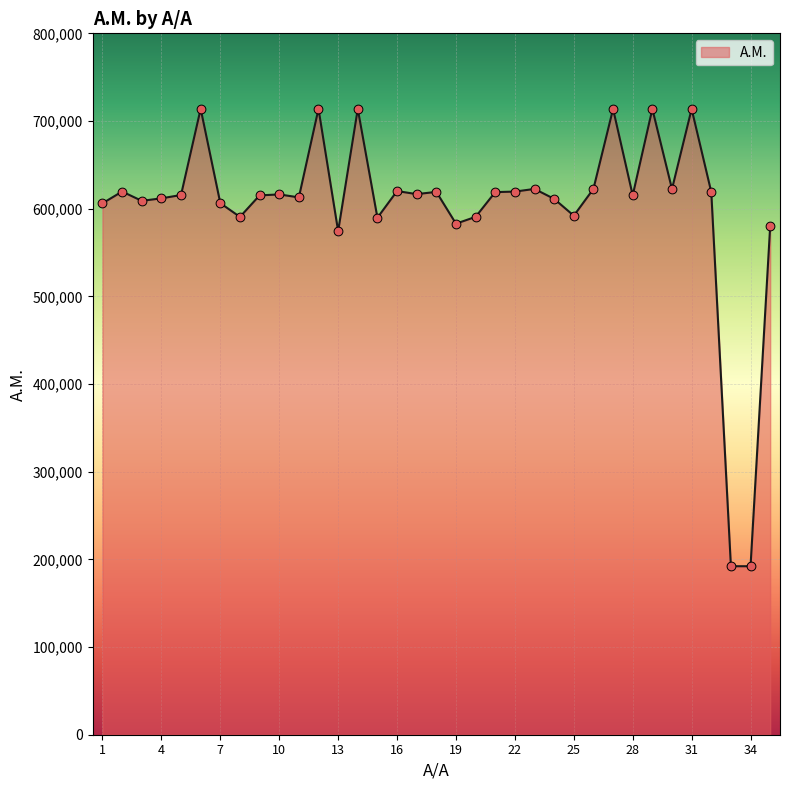

What is the maximum value shown in the chart?

713914